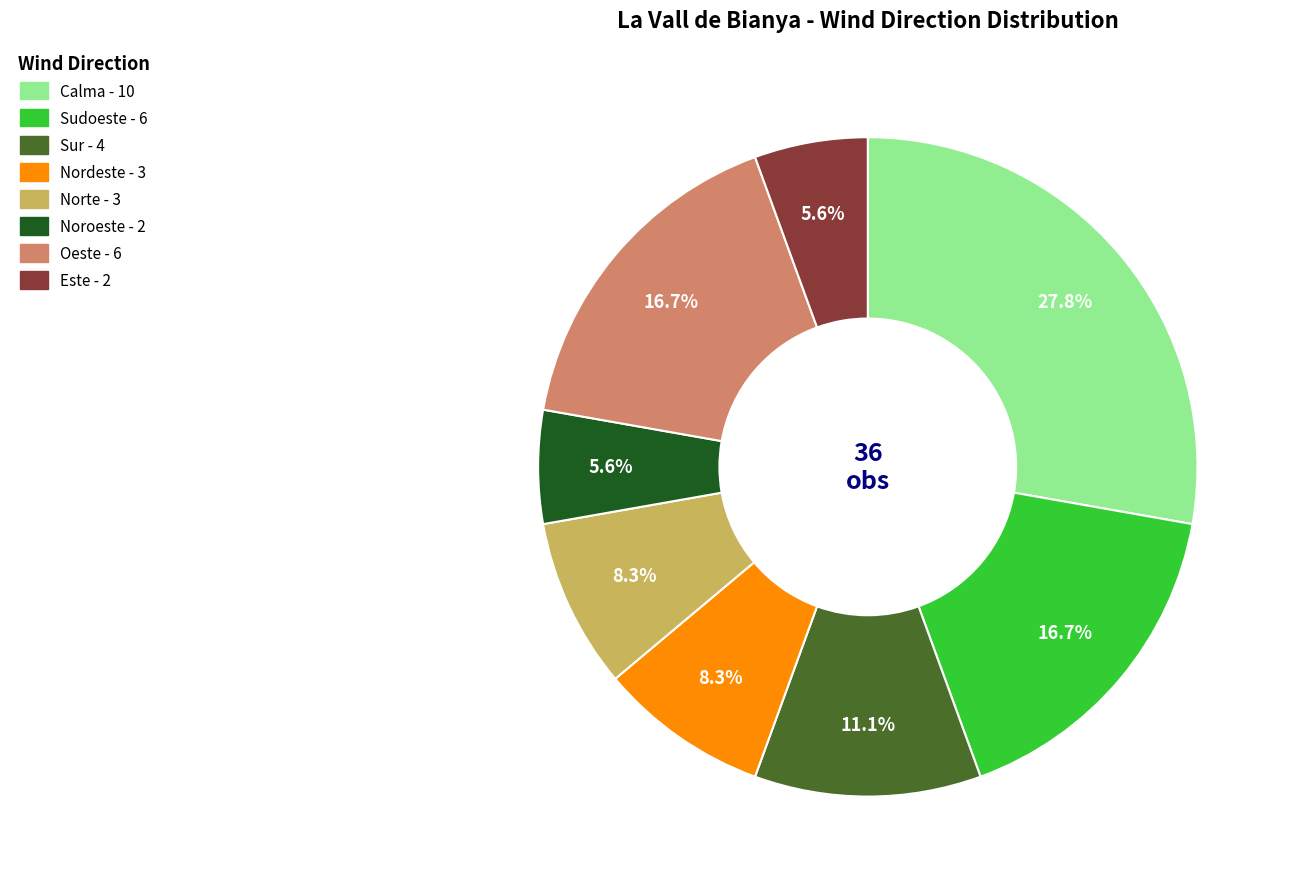

Count the number of slices in the pie.

8